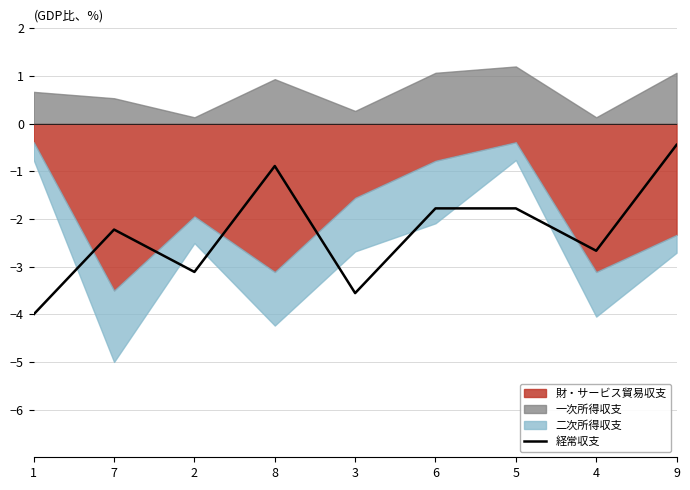

How many data points are above -2?

4